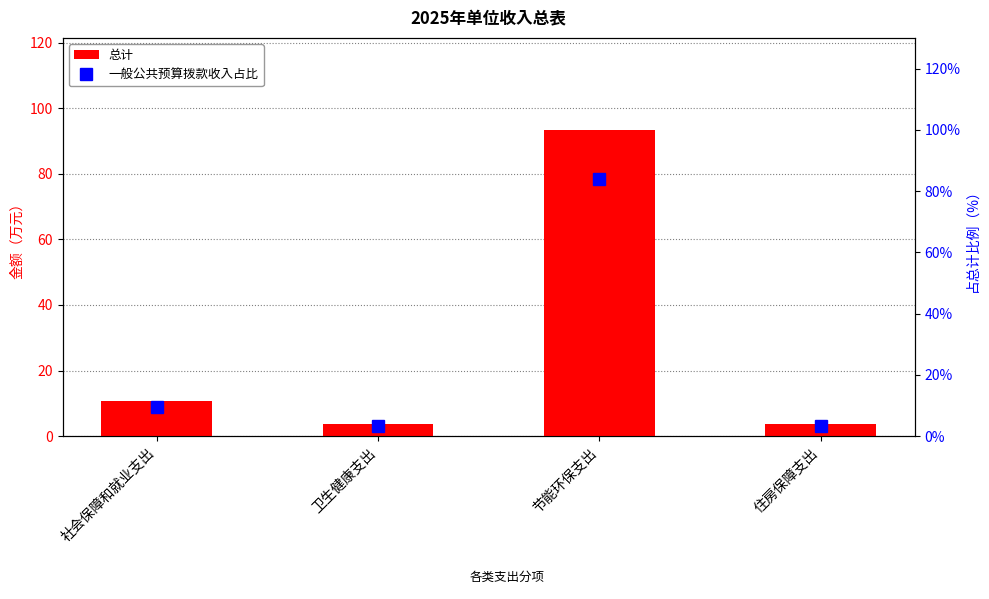

Which label corresponds to the largest value in the chart?

节能环保支出